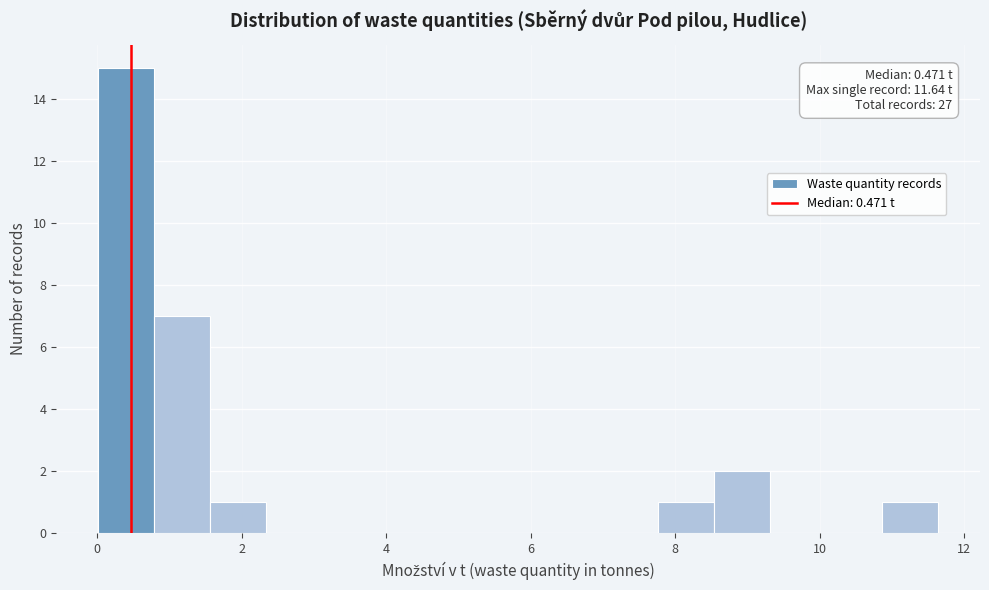

Read against the x-axis, roughly where is the centre of the tallest bar?

0.4